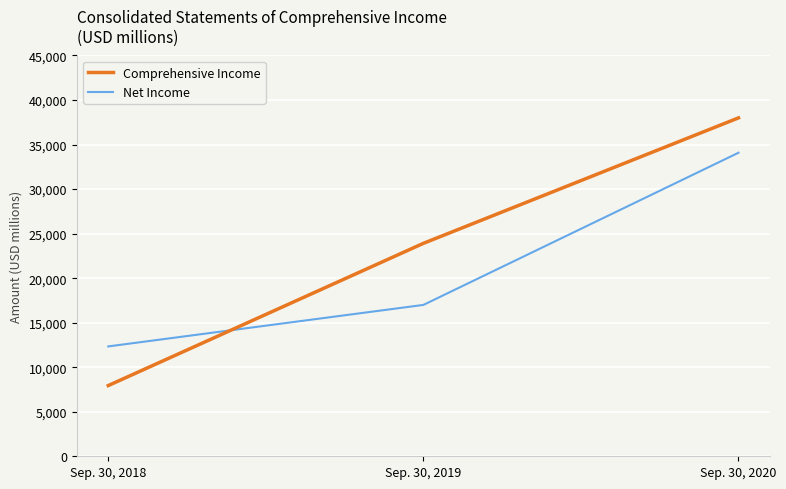

At which label is Net Income closest to 23208?

Sep. 30, 2019